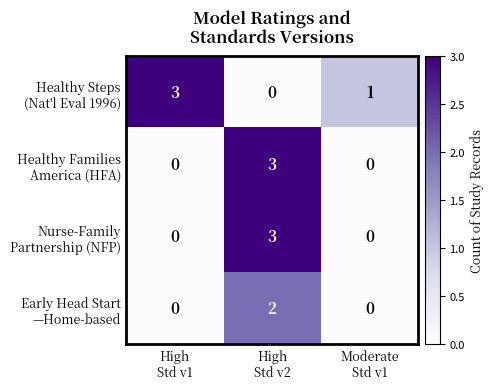

At how many categories does at least one series exceed 0?

3